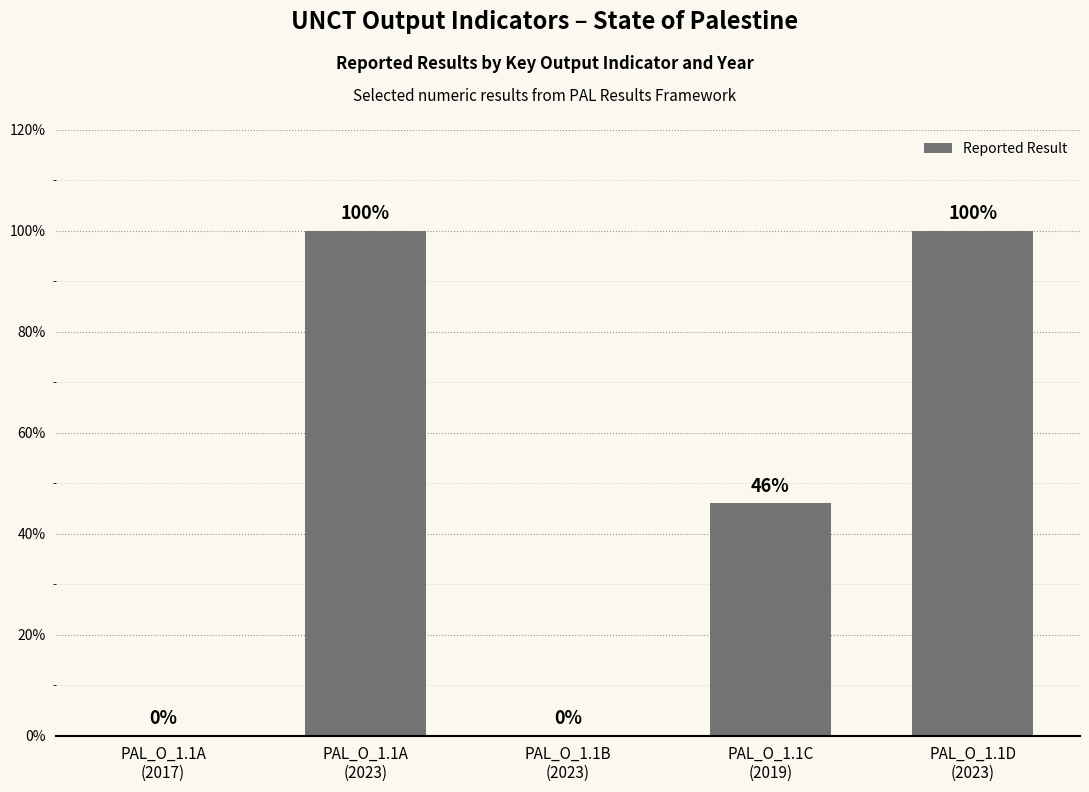

Reading left to right, transcribe all the data shown in this chart.

0	100	0	46	100